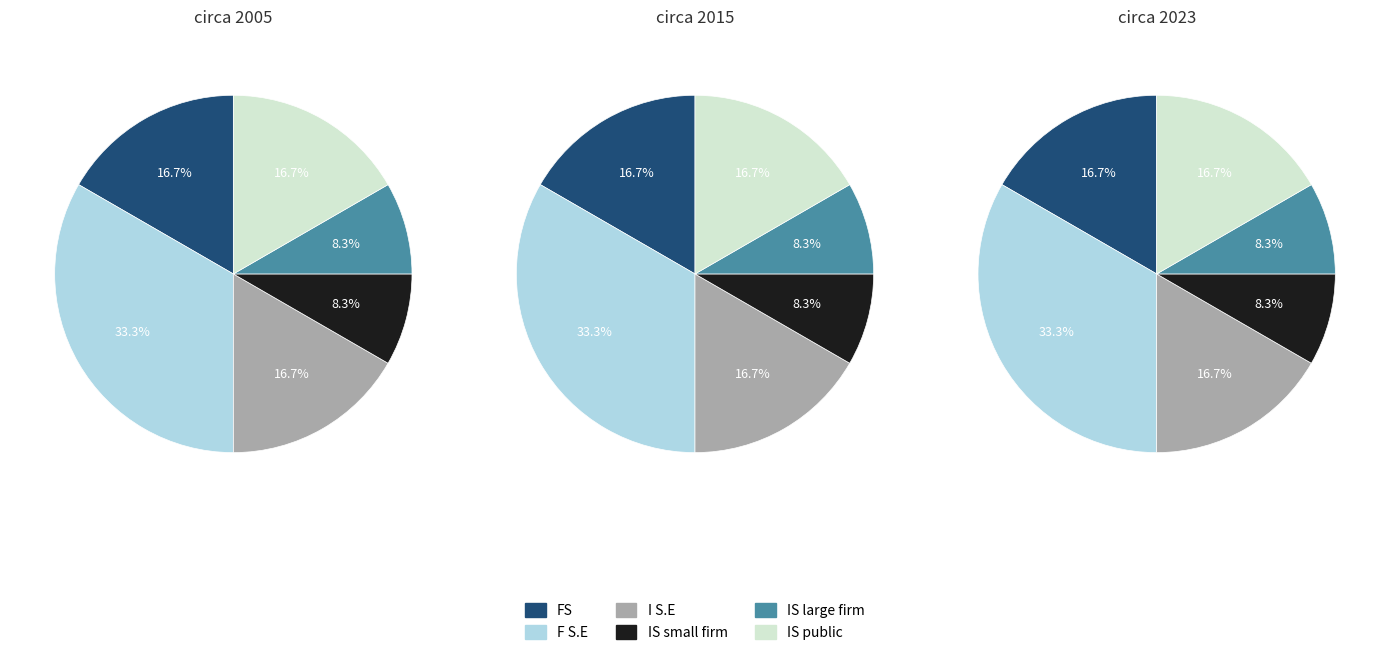

True or false: Secretaría Técnica accounts for 41% of the total.

False